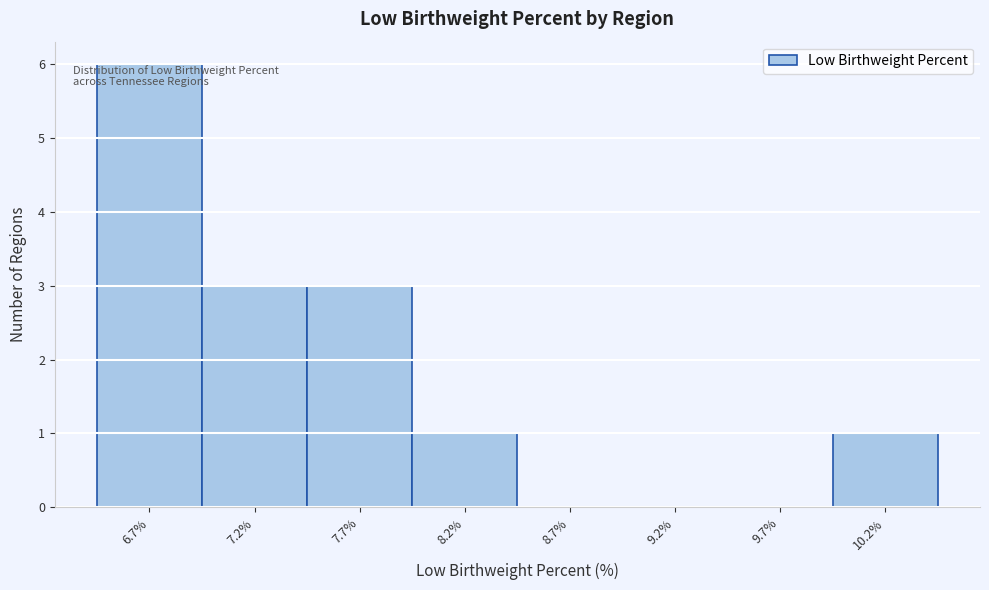

Reading right to left, list all the values displayed in this chart.

10.2%=1	9.7%=0	9.2%=0	8.7%=0	8.2%=1	7.7%=3	7.2%=3	6.7%=6